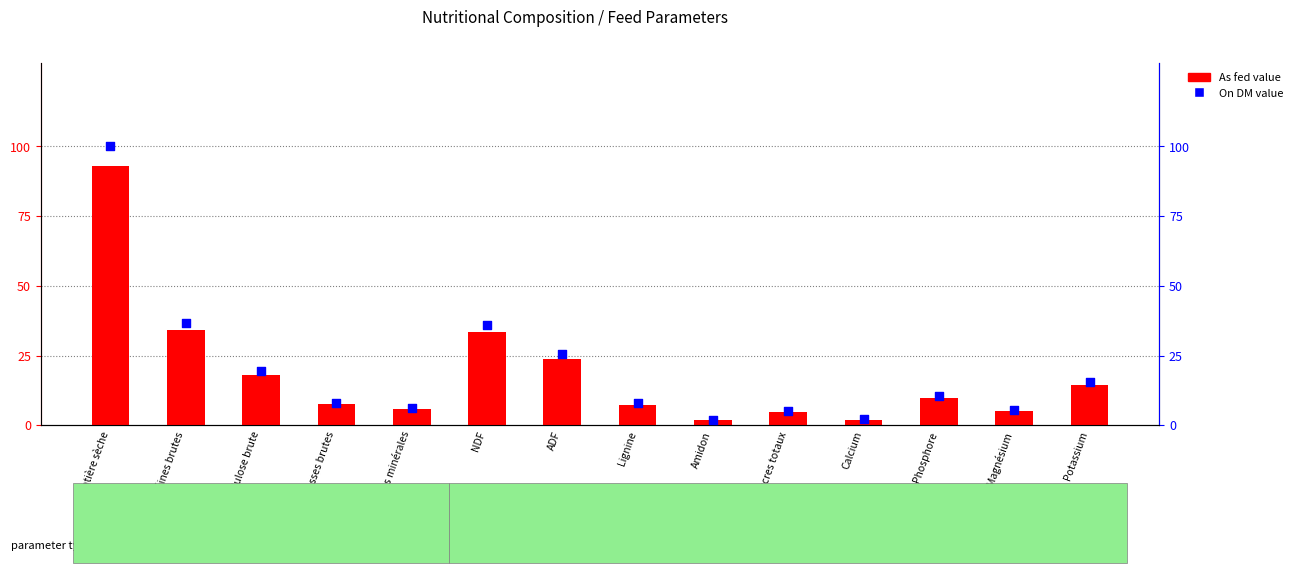

At which category is the sum across all series the highest?

Matière sèche